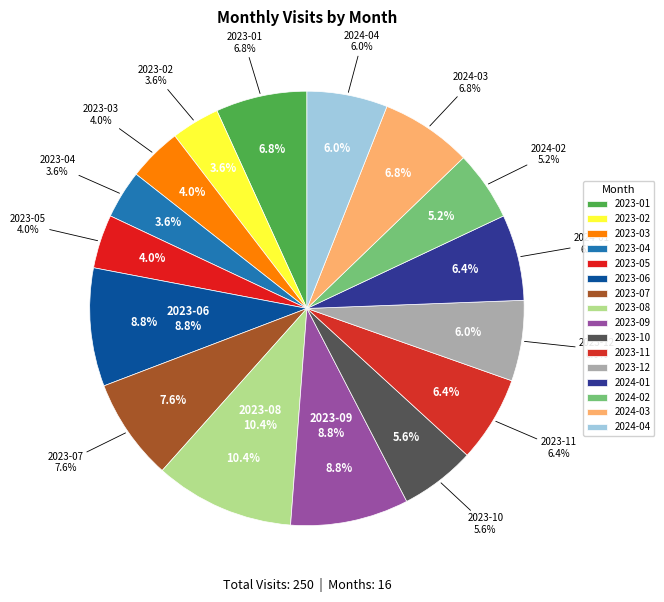

Combined, do 2023-03 and 2023-11 account for over 50%?

No